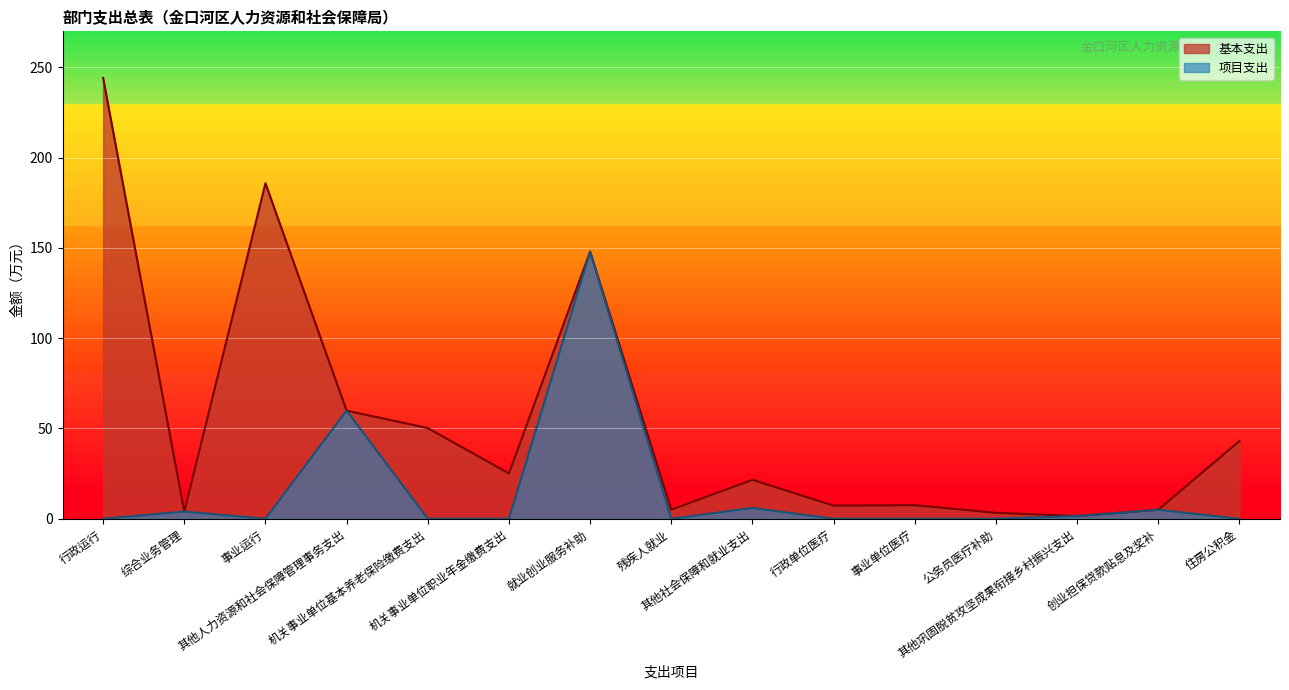

What is the total value across all series at 综合业务管理?

8.0